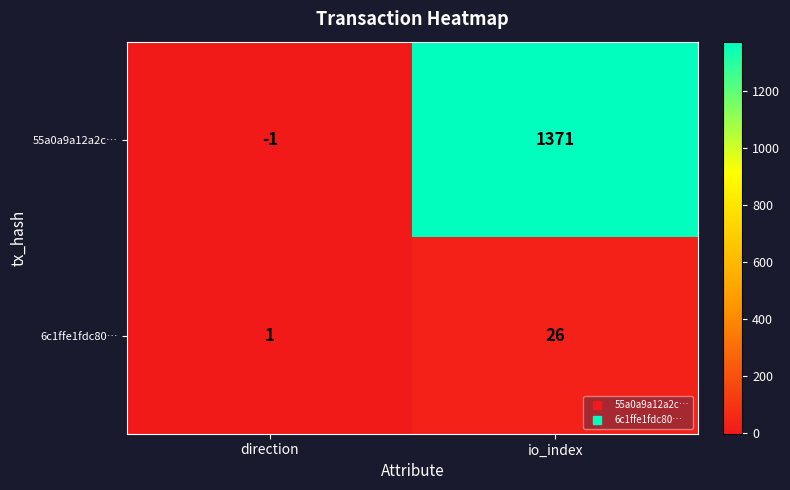

Is it true that 55a0a9a12a2c… equals 2145 at io_index?

False